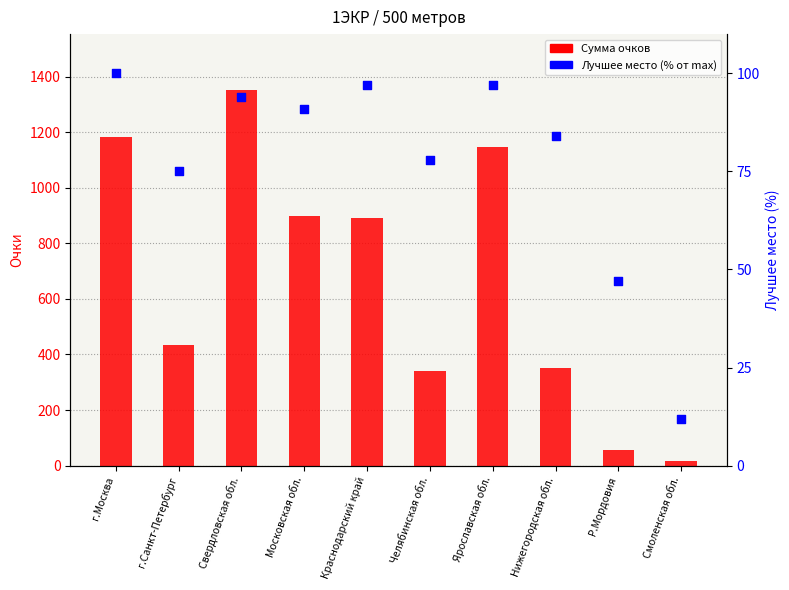

Which series has the widest spread of Y values?

Сумма очков